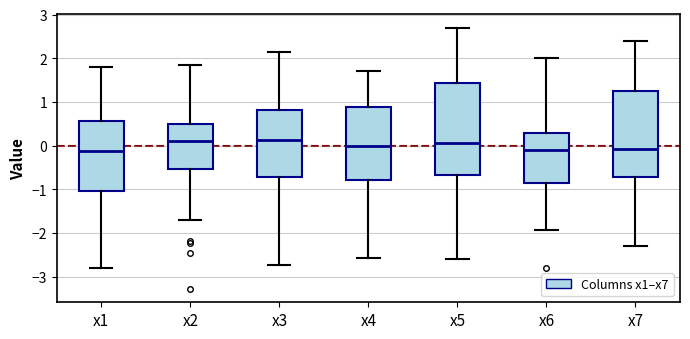

Comparing the boxes themselves (not the whiskers), which one is the tallest?

x5